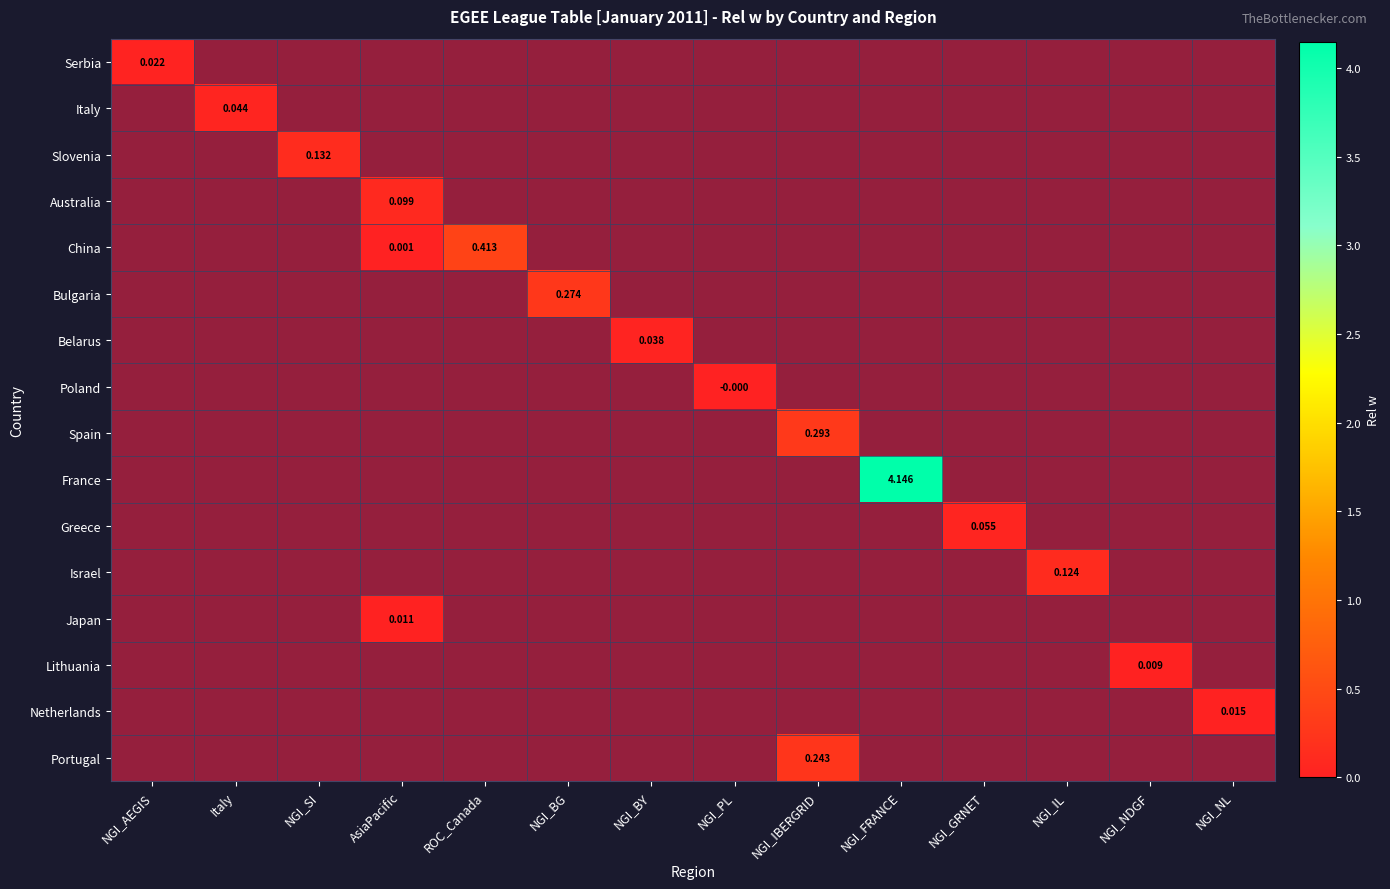

Is it true that Spain equals 0.5 at NGI_NL?

False